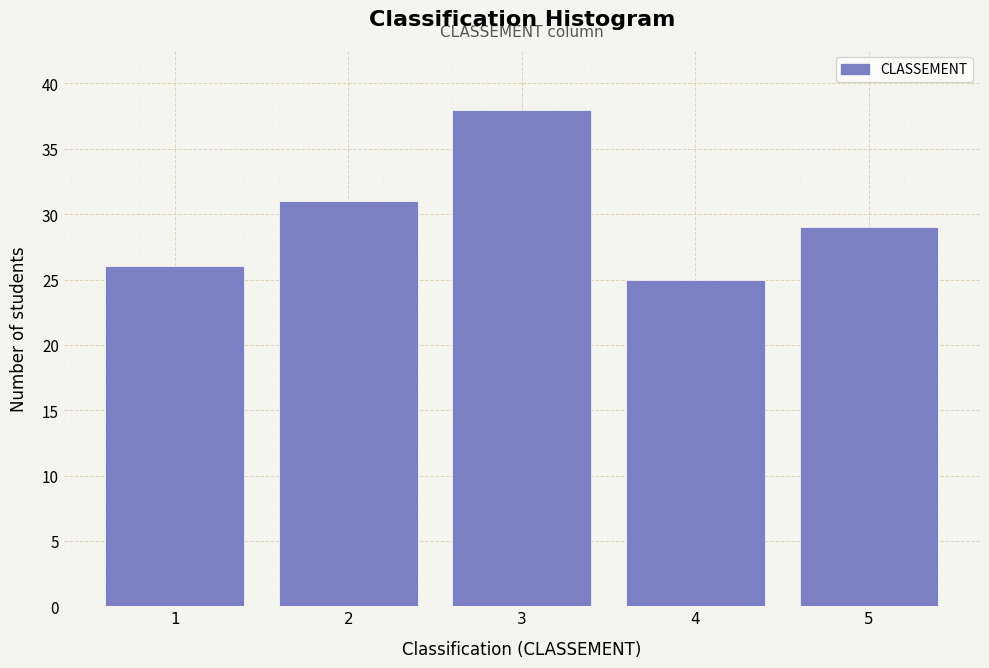

Reading right to left, list all the values displayed in this chart.

29	25	38	31	26